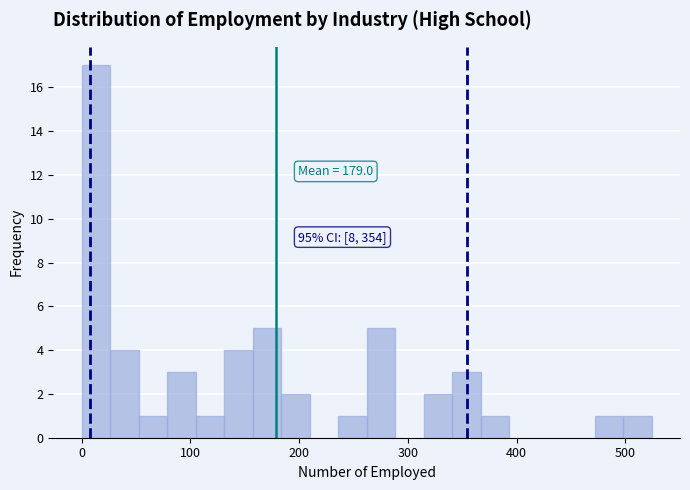

Read against the x-axis, roughly where is the centre of the tallest bar?

10